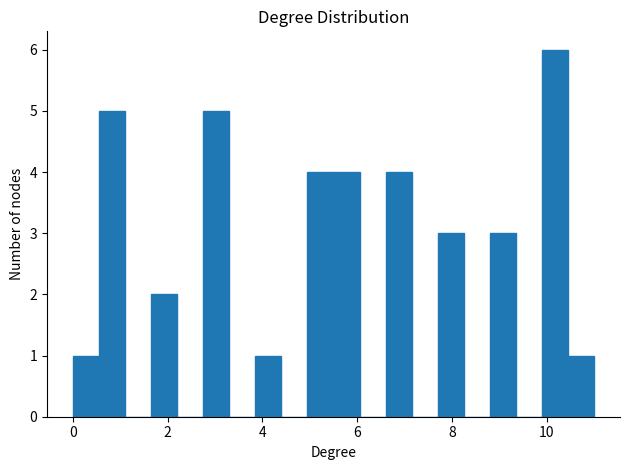

Around what value on the x-axis is the tallest bar? Give the approximate position of its centre, as read against the axis.

10.2